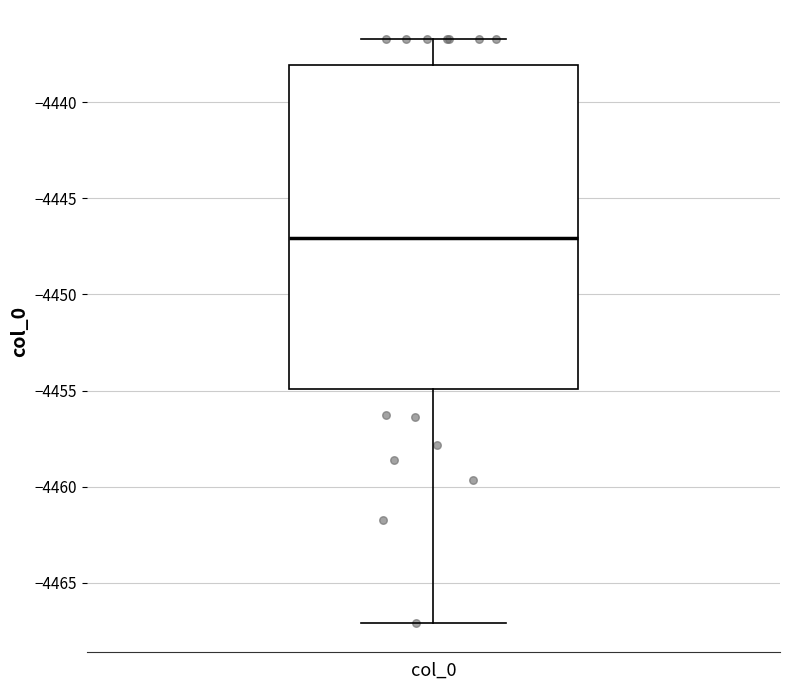

Where does the median line of the box for col_0 sit on the y-axis? The values are not printed on the chart, so give them approximately, as read against the axis.

-4447.0